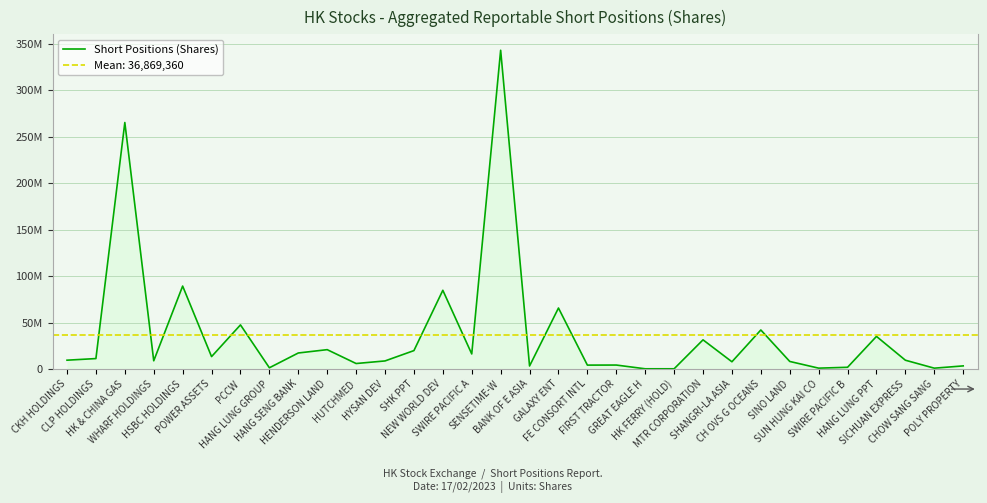

What is the average value?

36869360